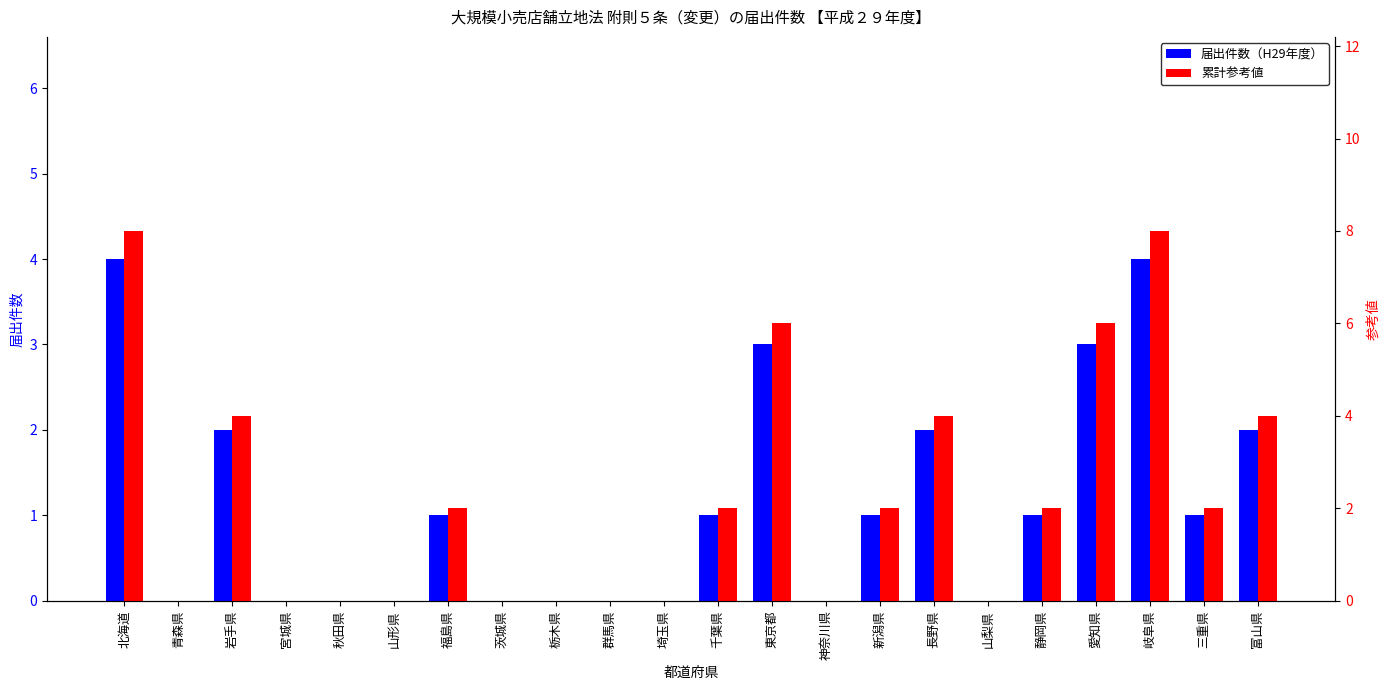

Reading left to right, what are all the values shown in this chart?

届出件数（H29年度）: 4	0	2	0	0	0	1	0	0	0	0	1	3	0	1	2	0	1	3	4	1	2
累計参考値: 8	0	4	0	0	0	2	0	0	0	0	2	6	0	2	4	0	2	6	8	2	4